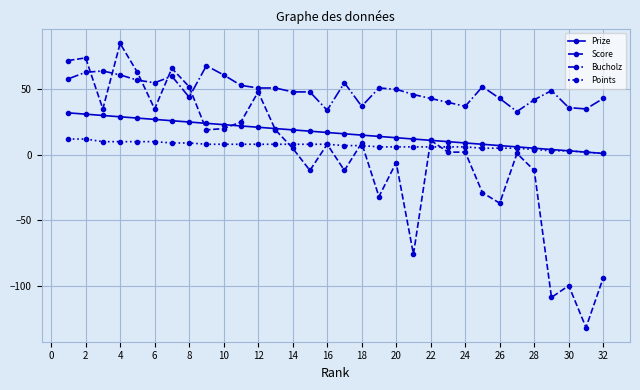

Does the chart display data point markers on the line(s)?

Yes